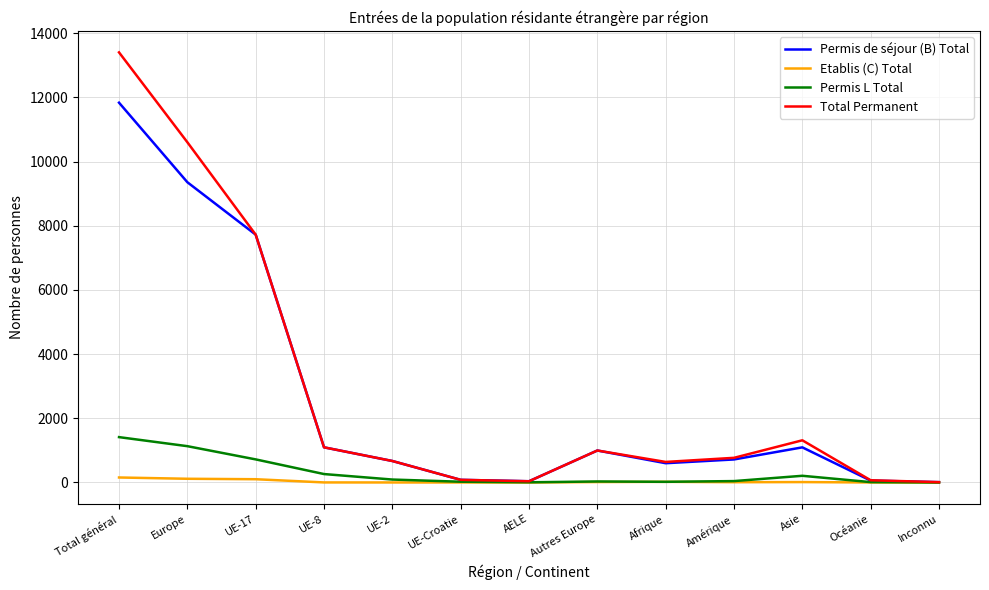

What is the maximum value shown in the chart?

13404